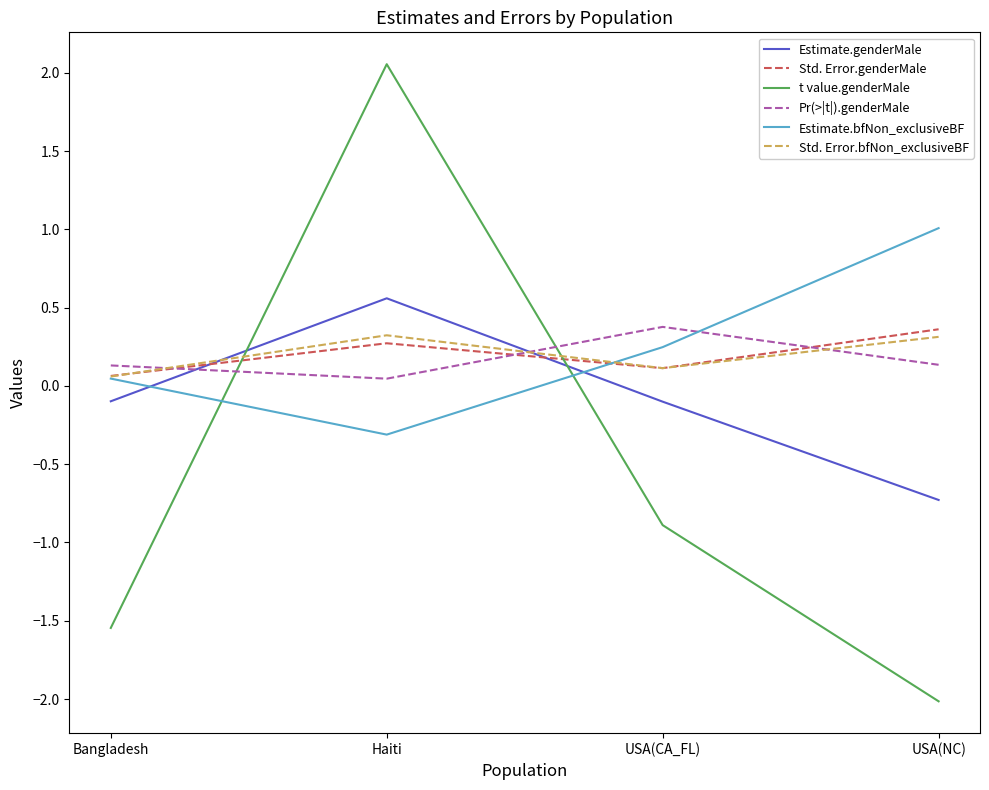

What position from the left is USA(NC)?

4